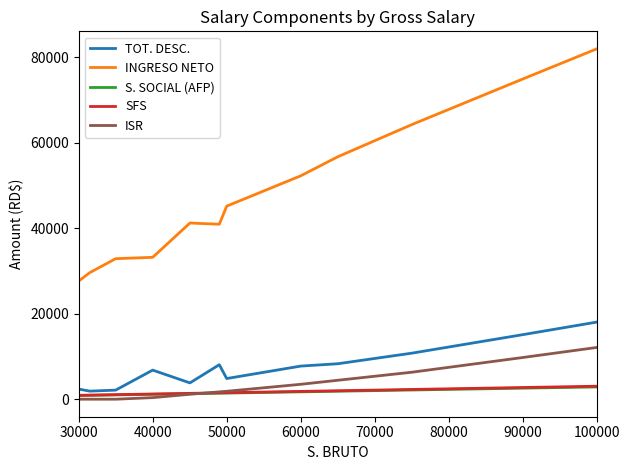

Count the number of categories in the chart.

14